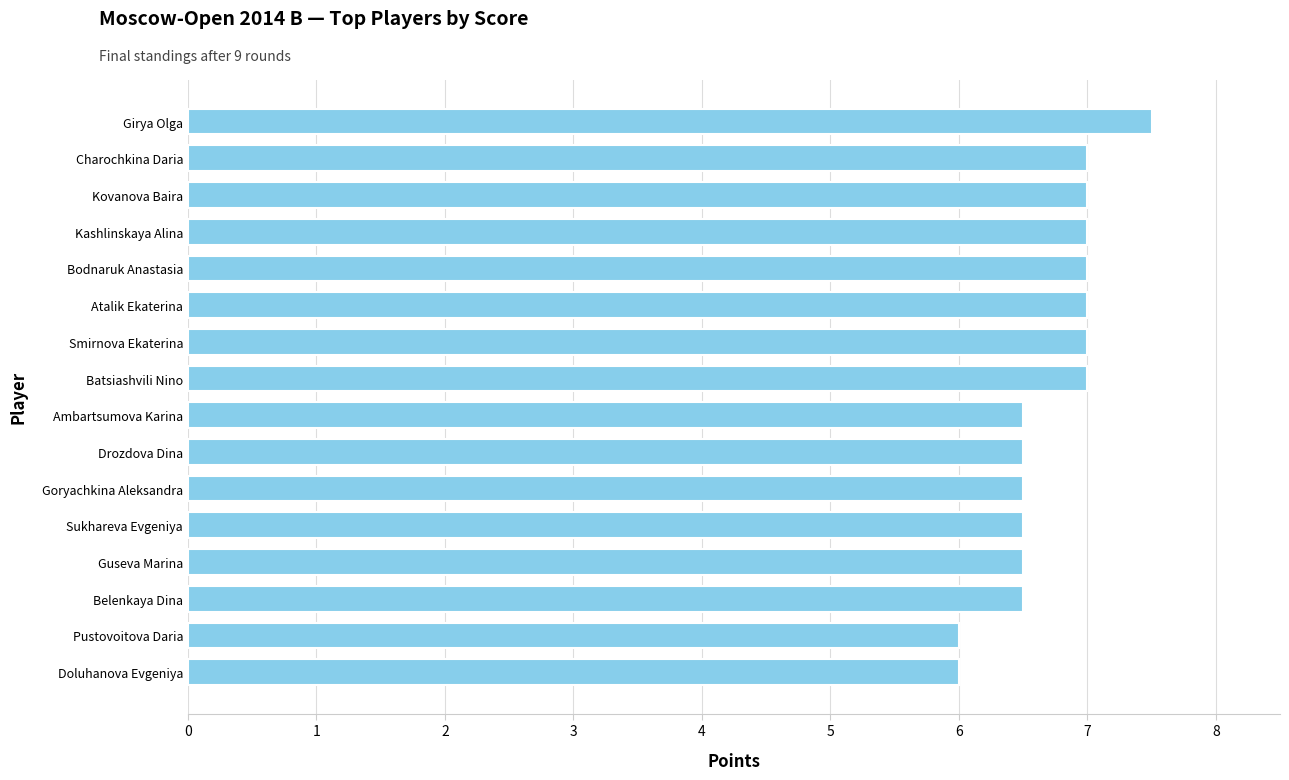

What value does the data have at Charochkina Daria?

7.0